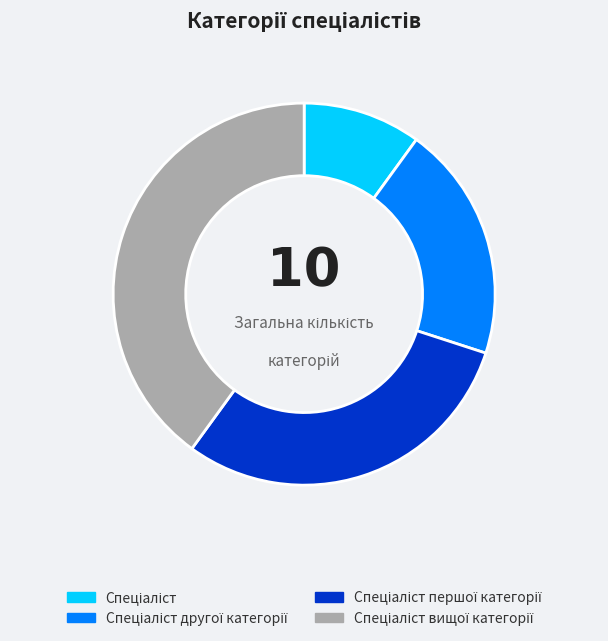

Is there a majority slice in this chart?

No